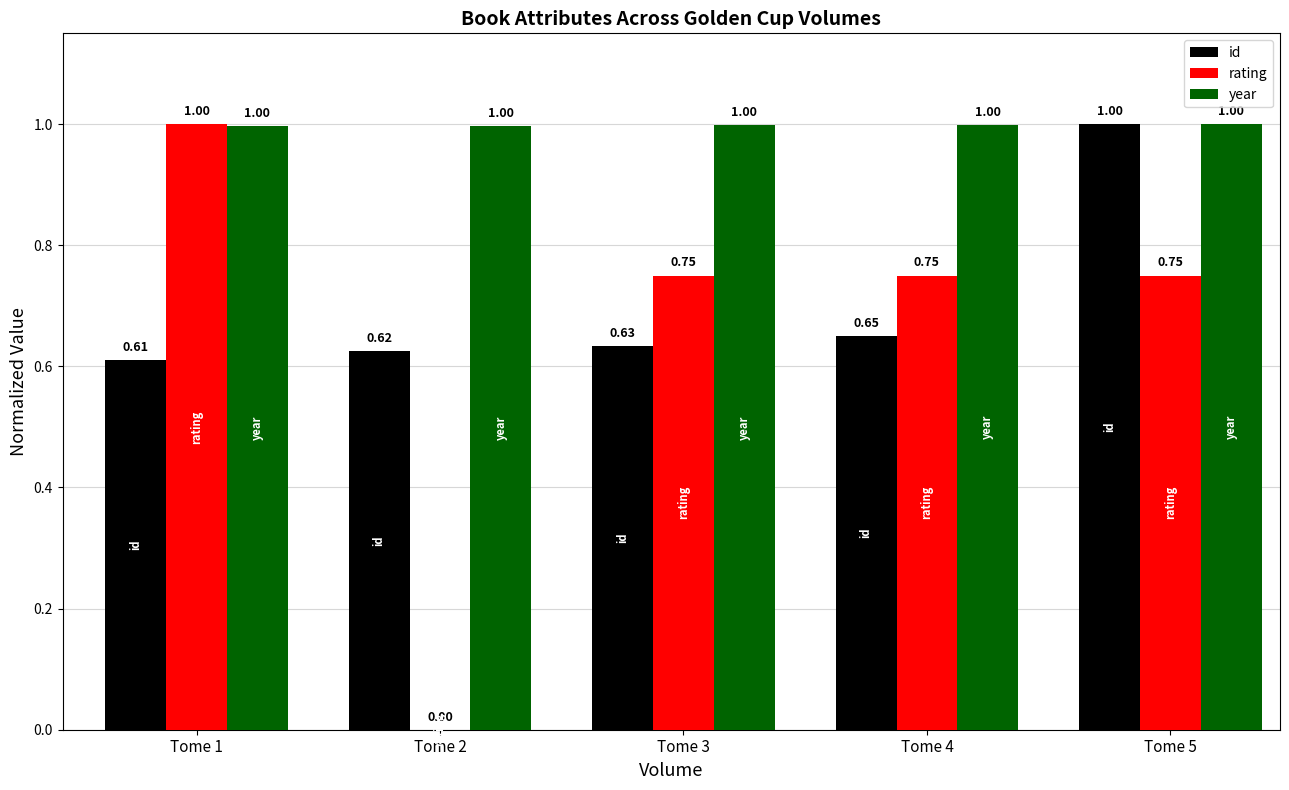

Are the bars grouped side by side (vs. stacked)?

Yes